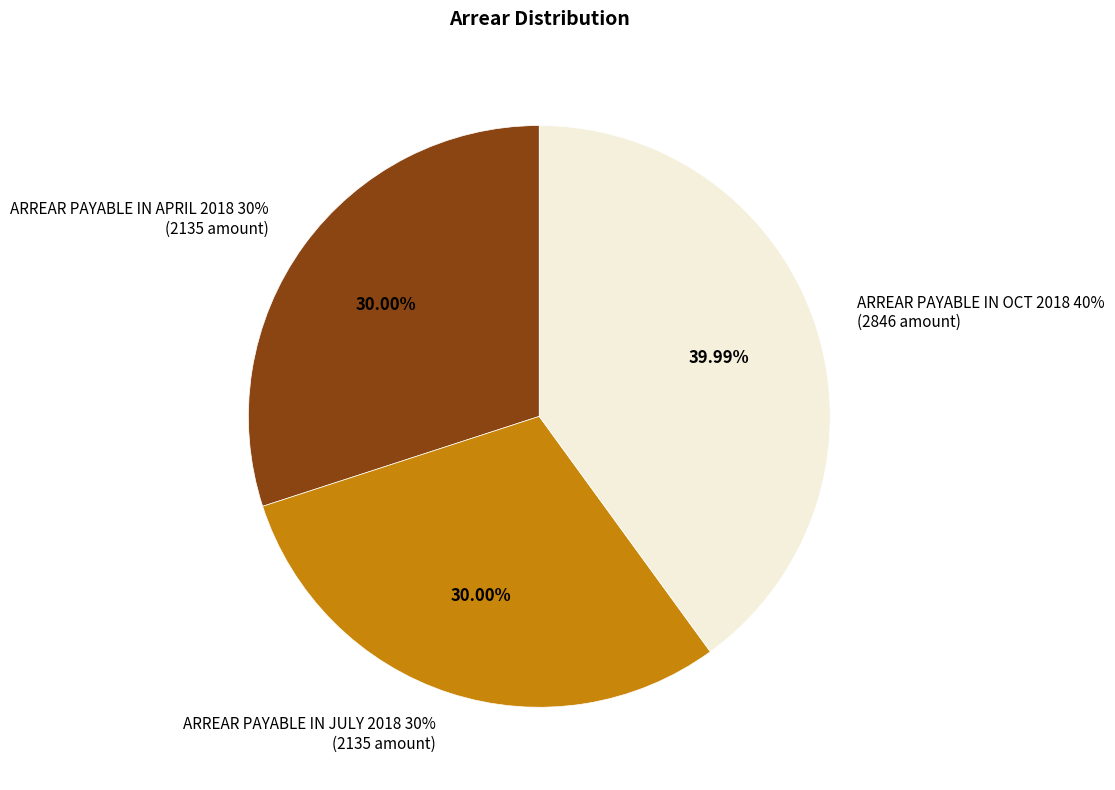

What is the total percentage of ARREAR PAYABLE IN OCT 2018 40% and ARREAR PAYABLE IN JULY 2018 30%?

70.0%